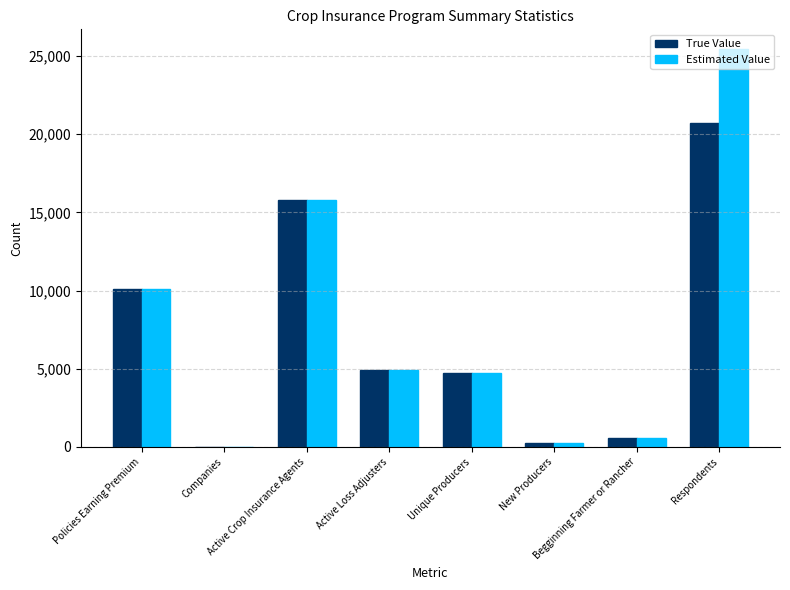

Read the Estimated Value value at New Producers.

268.1